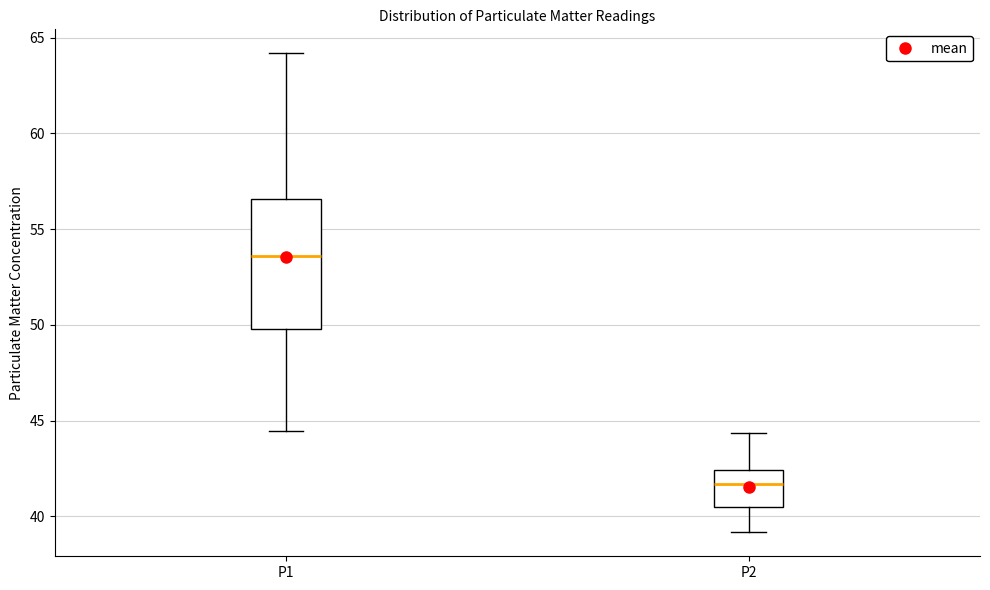

Which box is the tallest, from its lower edge to its upper edge?

P1